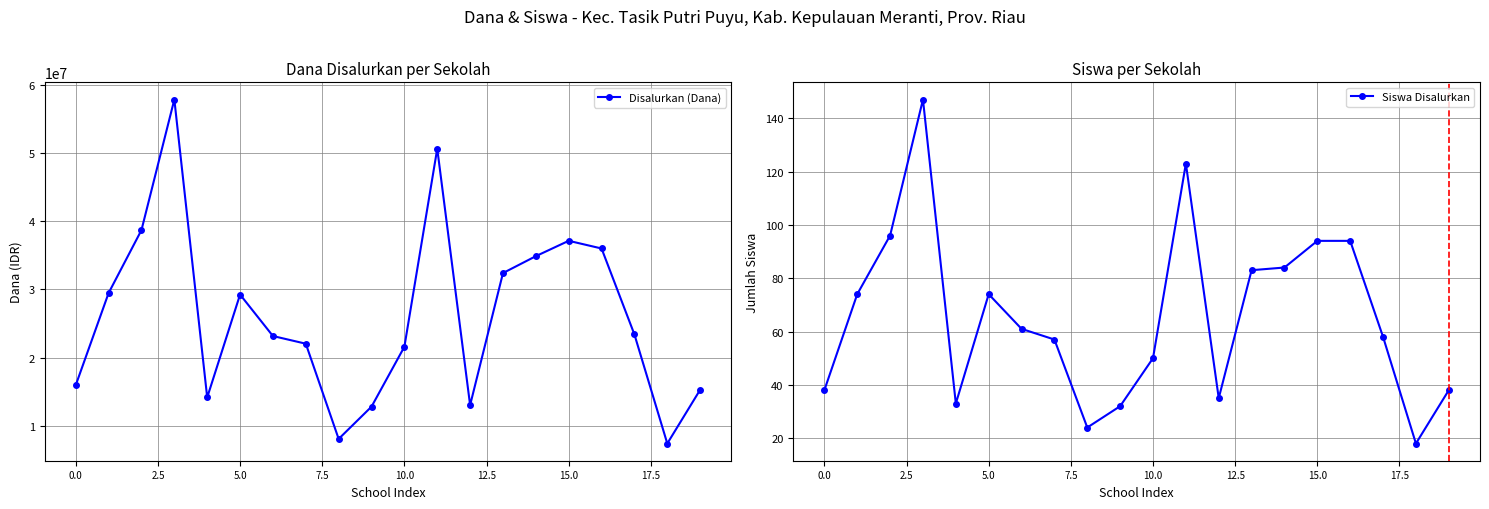

True or false: Disalurkan (Dana) has more than 1 interior local peaks.

True